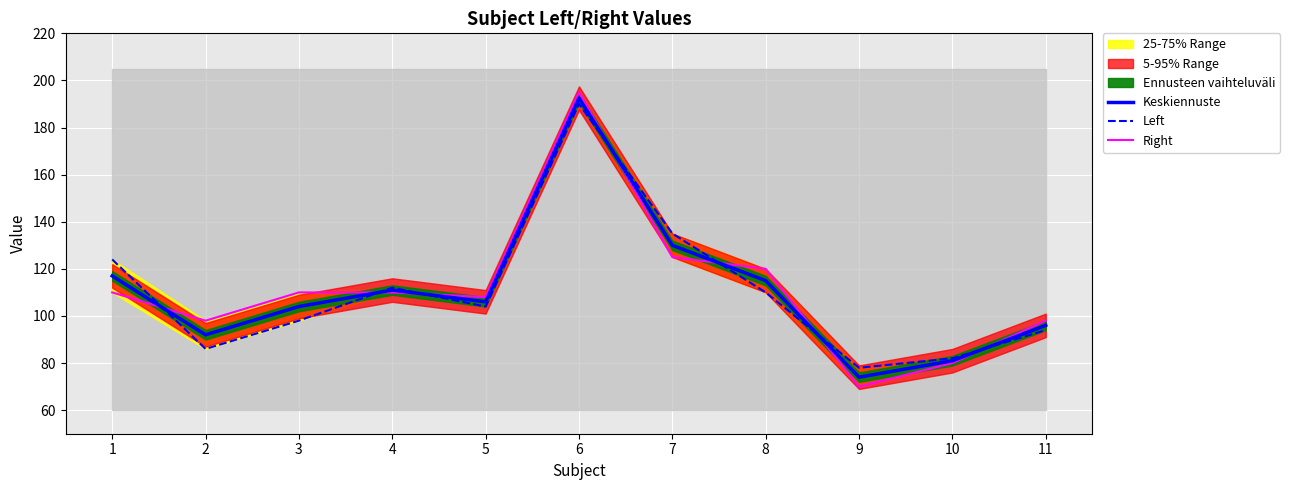

Reading left to right, what are all the values shown in this chart?

Keskiennuste: 1=117.0	2=92.0	3=104.0	4=111.0	5=106.0	6=192.5	7=130.0	8=115.0	9=74.0	10=81.0	11=96.0
Left: 1=124.0	2=86.0	3=98.0	4=112.0	5=104.0	6=190.0	7=135.0	8=110.0	9=78.0	10=82.0	11=94.0
Right: 1=110.0	2=98.0	3=110.0	4=110.0	5=108.0	6=195.0	7=125.0	8=120.0	9=70.0	10=80.0	11=98.0